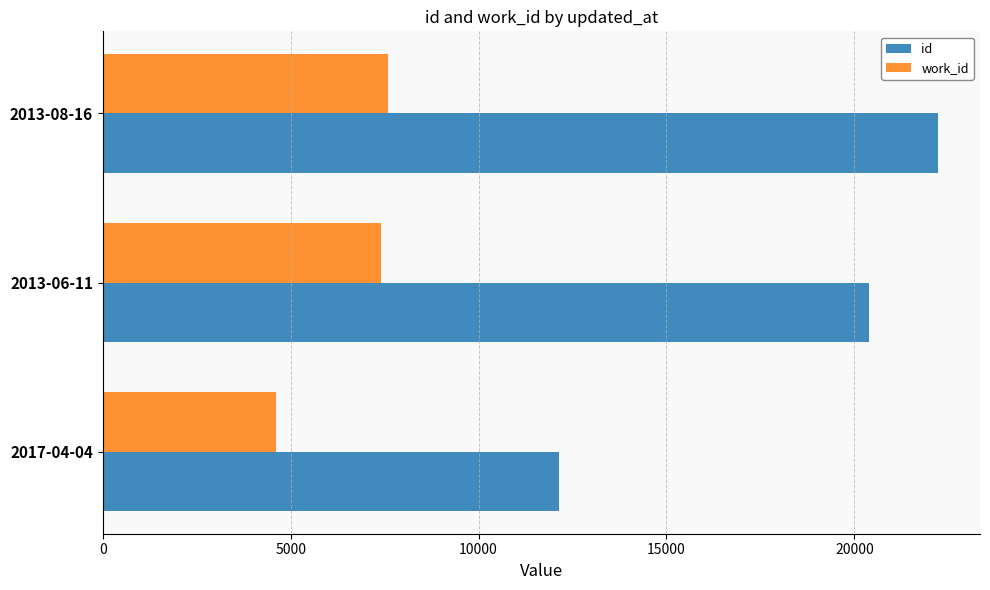

How many values in the id series are below 20396?

1